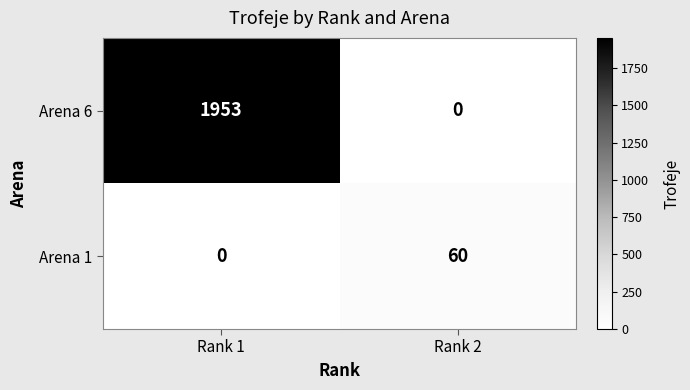

Which series has the largest range (max minus min)?

Arena 6